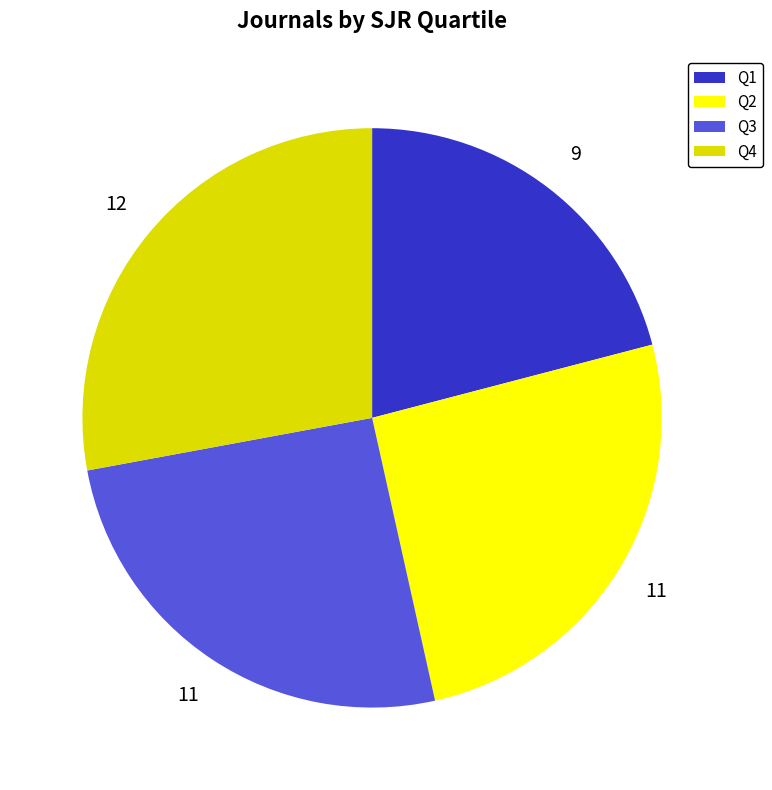

Do Q2 and Q1 together represent more than half of the pie?

No